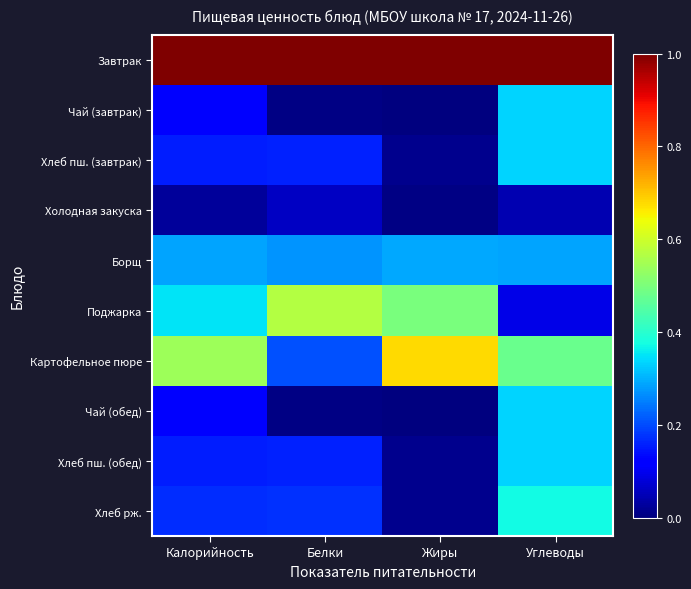

Rank the series by their maximum value, from highest to lowest.

Завтрак, Картофельное пюре, Поджарка, Хлеб рж., Чай (завтрак), Хлеб пш. (завтрак), Чай (обед), Хлеб пш. (обед), Борщ, Холодная закуска